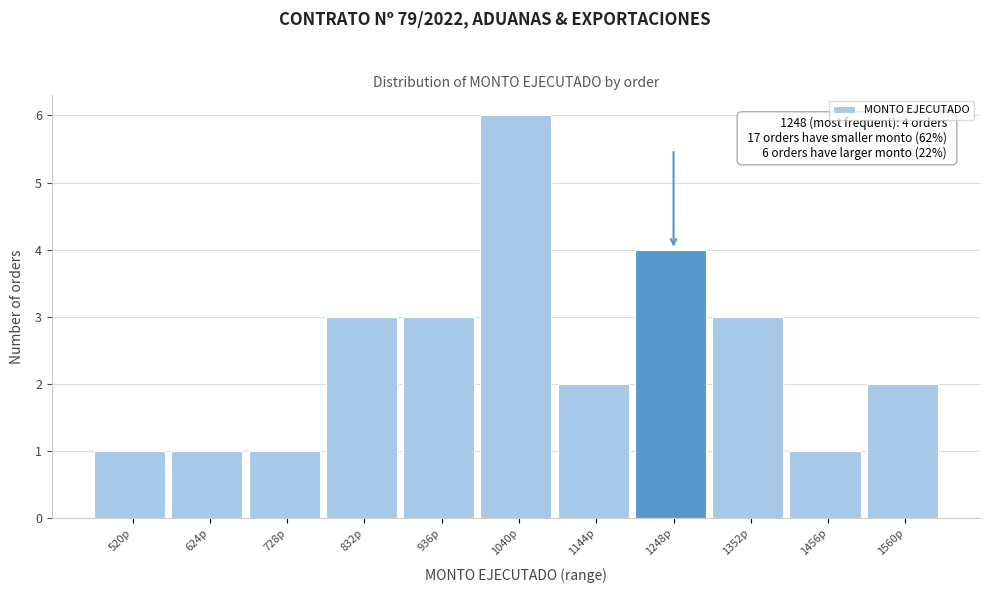

Reading left to right, extract all data points from this chart.

1	1	1	3	3	6	2	4	3	1	2